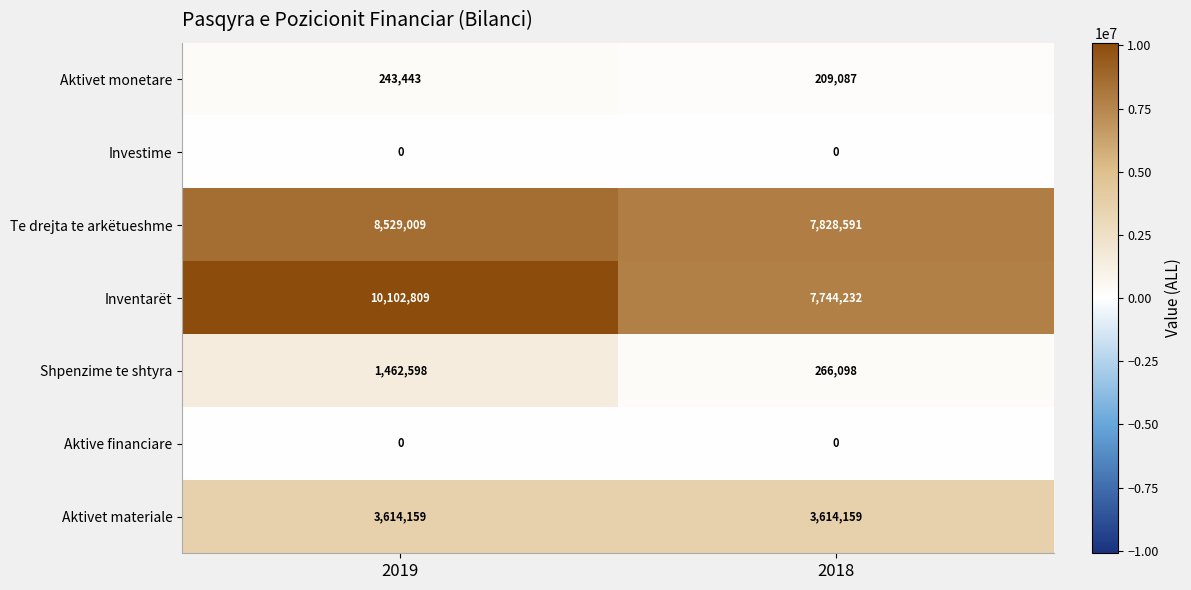

Between 2019 and 2018, which series saw the biggest shift?

Inventarët